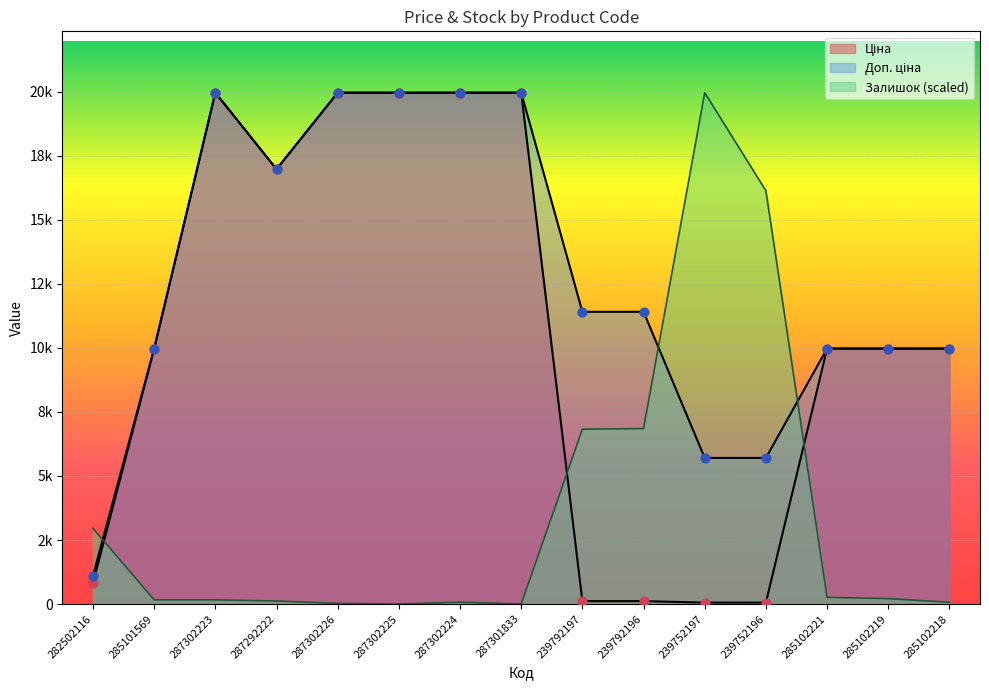

At which category is the sum across all series the highest?

287302223